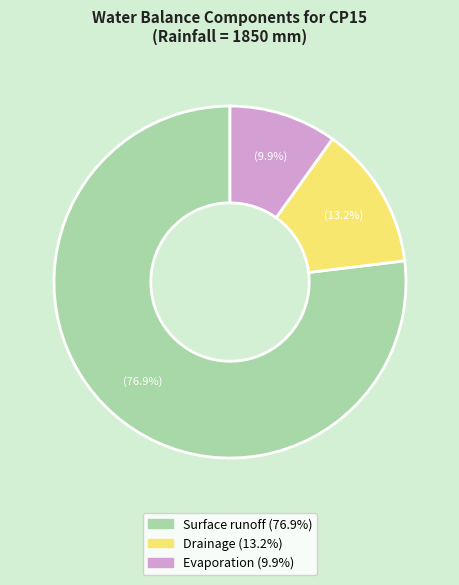

What is the largest slice in the pie chart?

Surface runoff